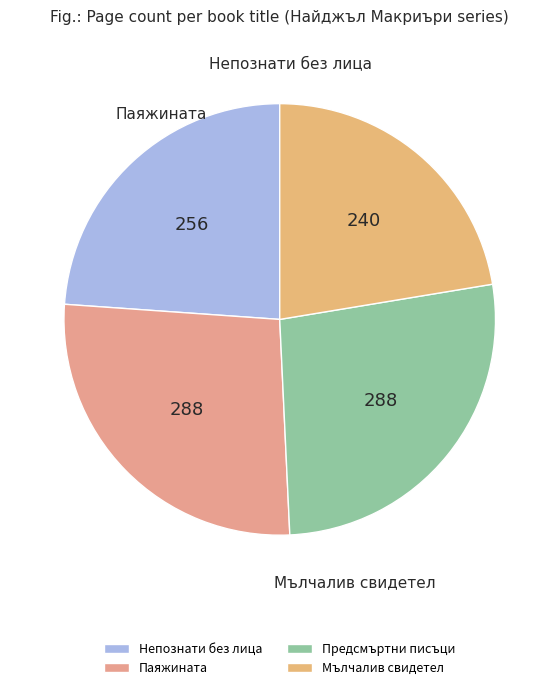

Is it true that Предсмъртни писъци is 27% of the pie?

True